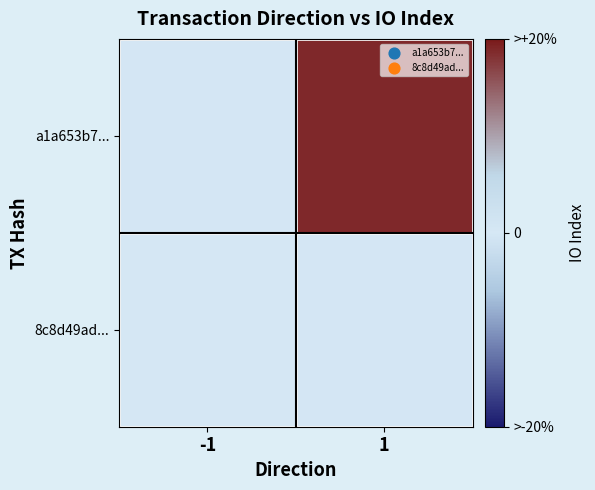

What is the greatest value displayed?

94